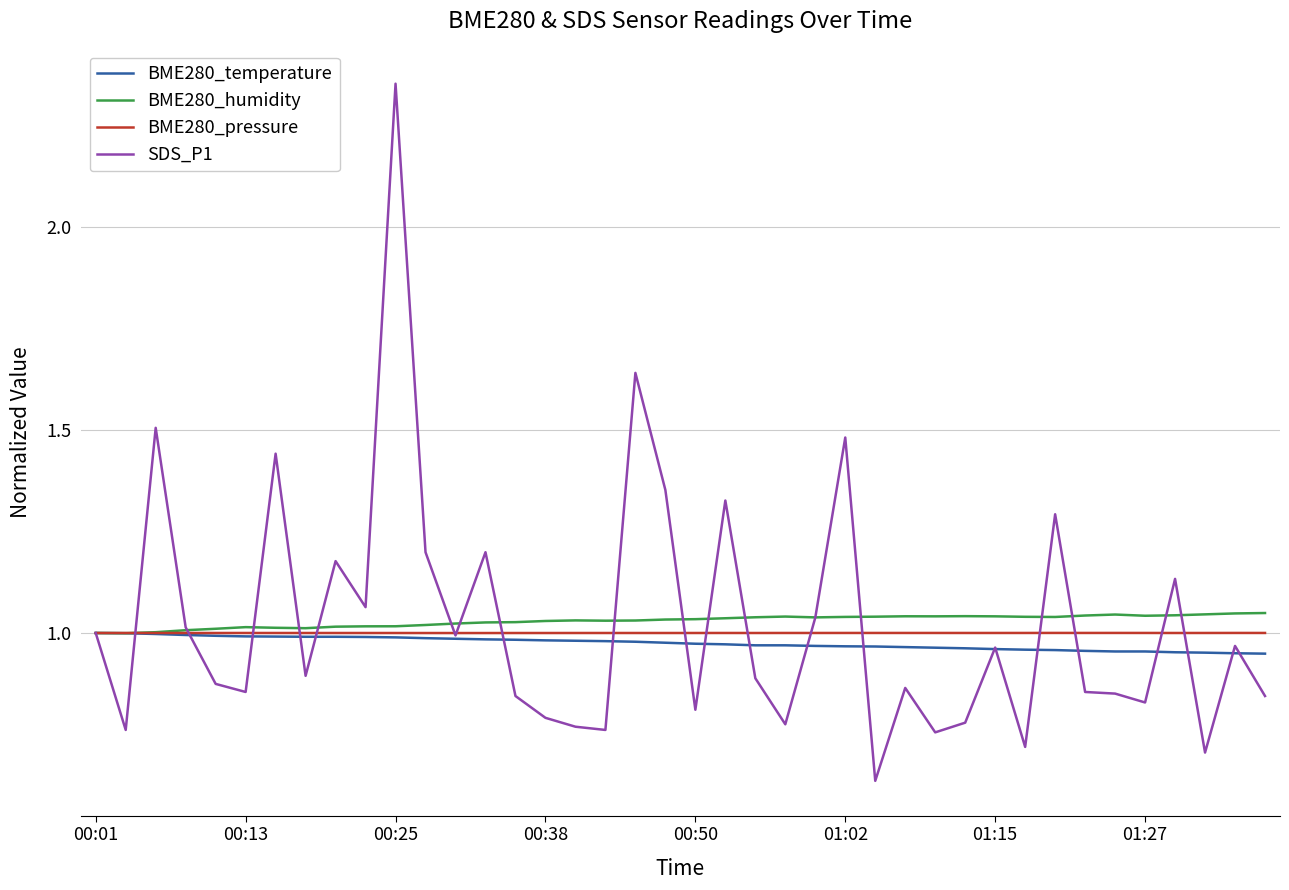

What are all the series names shown in the legend?

BME280_temperature, BME280_humidity, BME280_pressure, SDS_P1